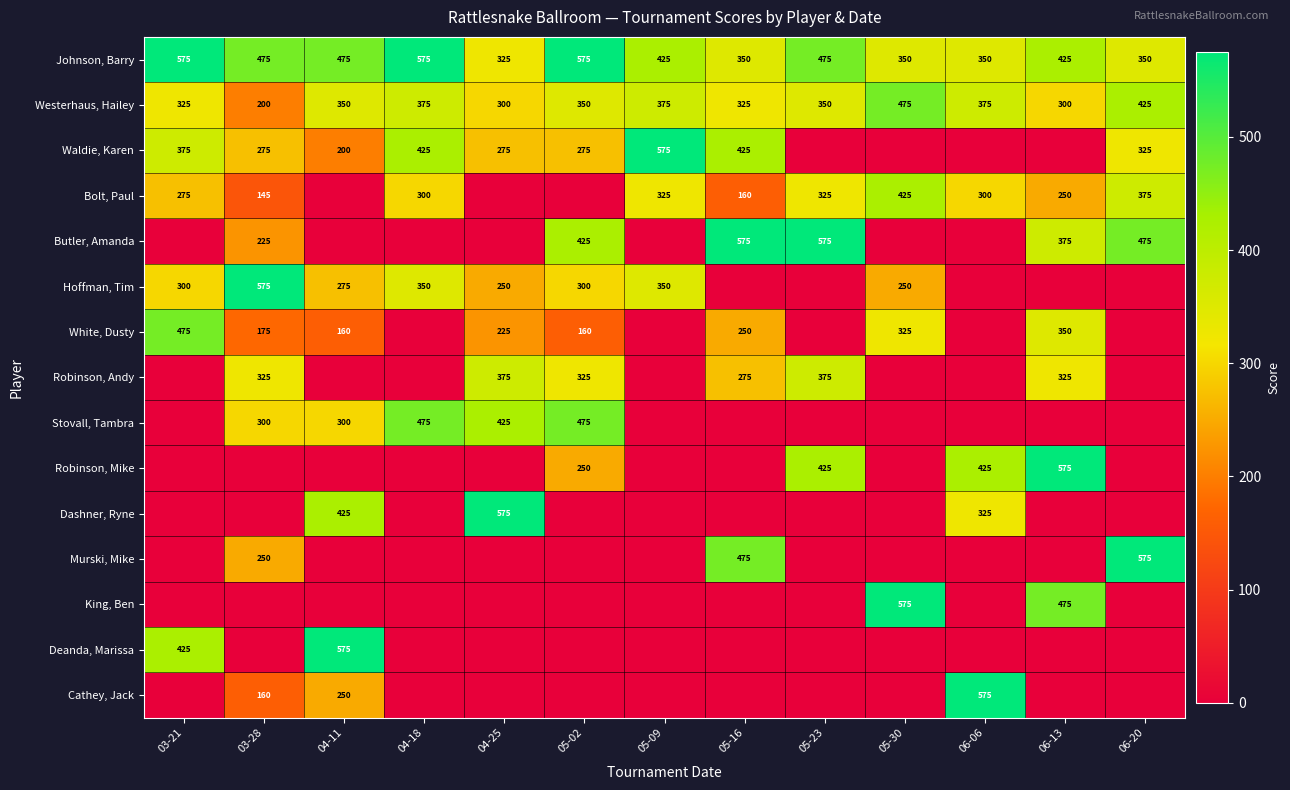

The Westerhaus, Hailey series shows 425 at 06-20. True or false?

True